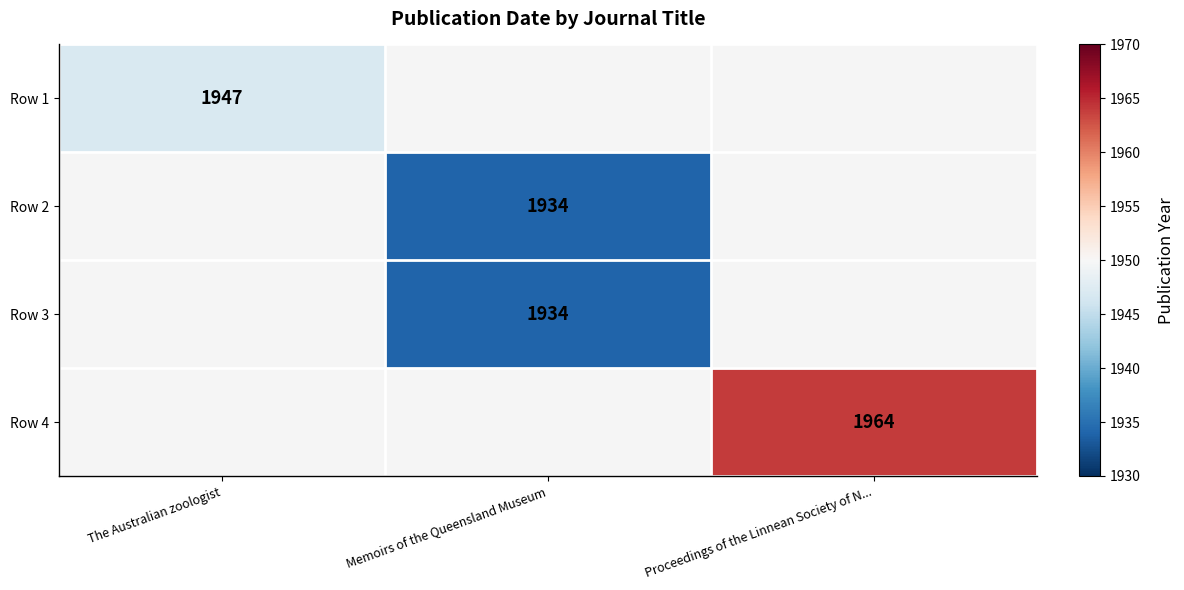

The value of Row 1 at The Australian zoologist is 1226. True or false?

False